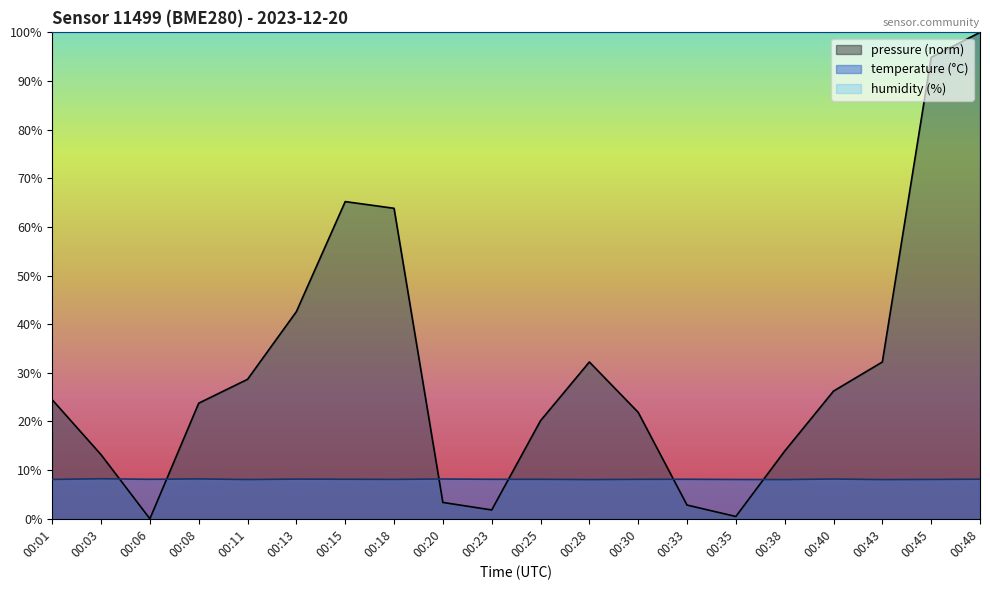

What is the value of the pressure point at the 16th from the left?

13.9